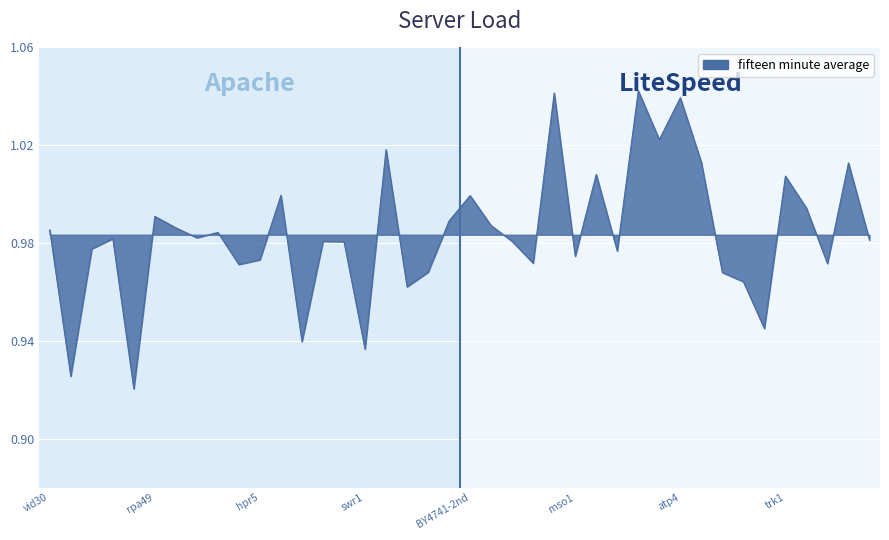

True or false: there are more than 0 points higher than both neighbors.

True